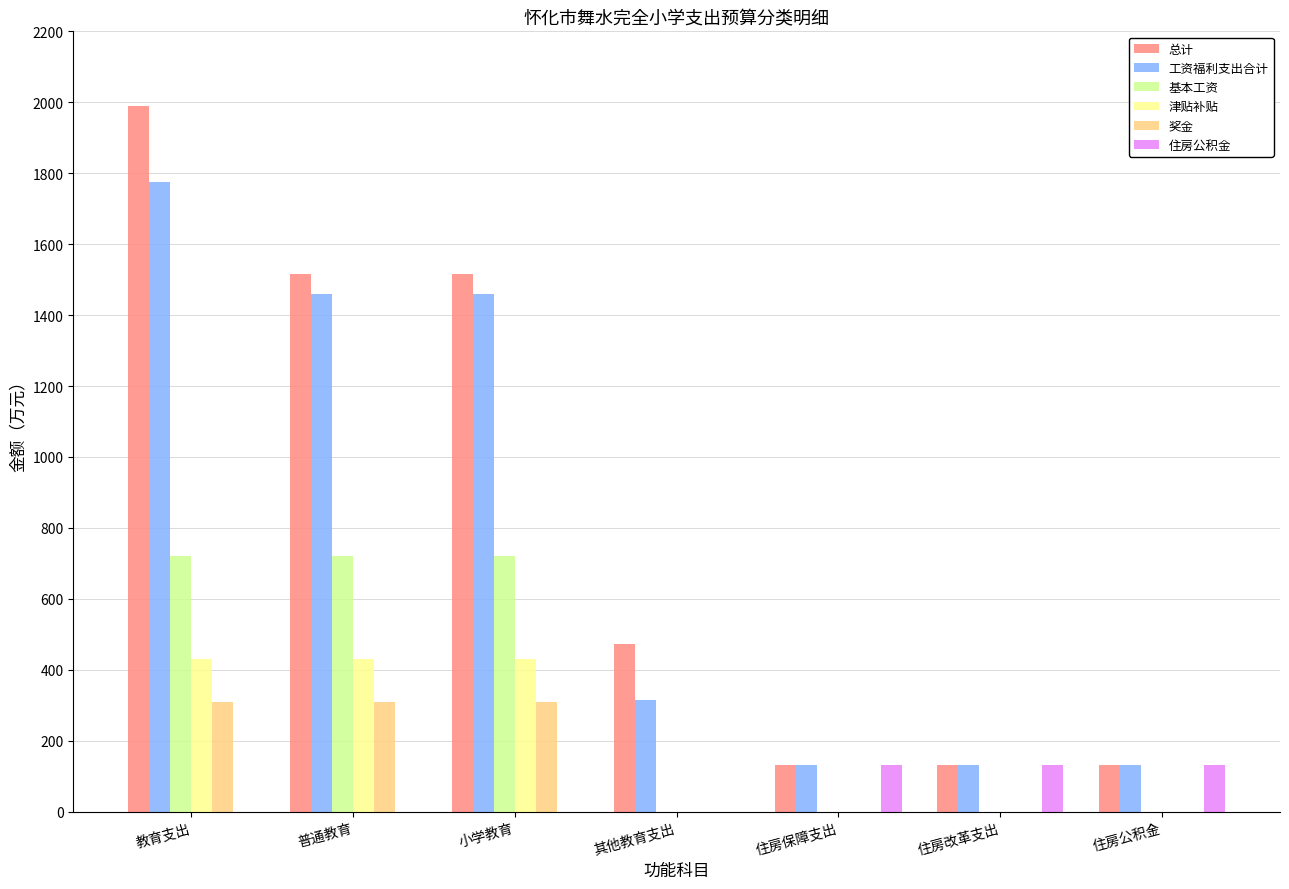

The value of 津贴补贴 at 住房保障支出 is -196.5. True or false?

False